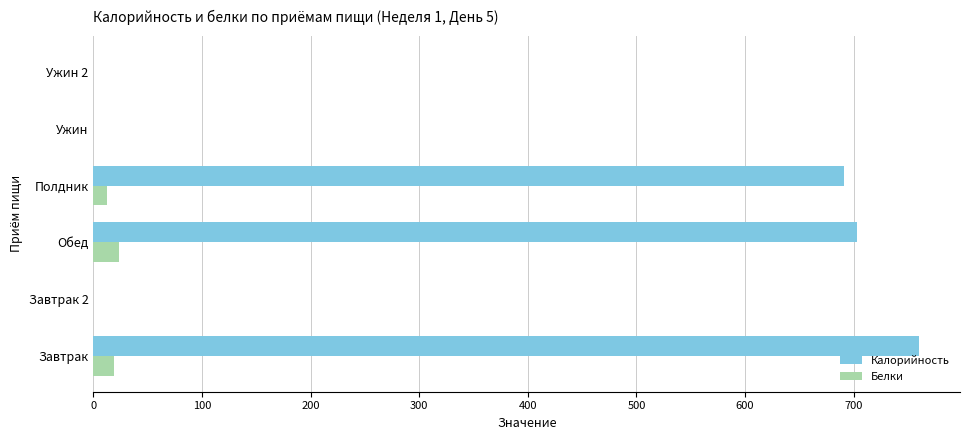

Read the Калорийность value at Обед.

703.1